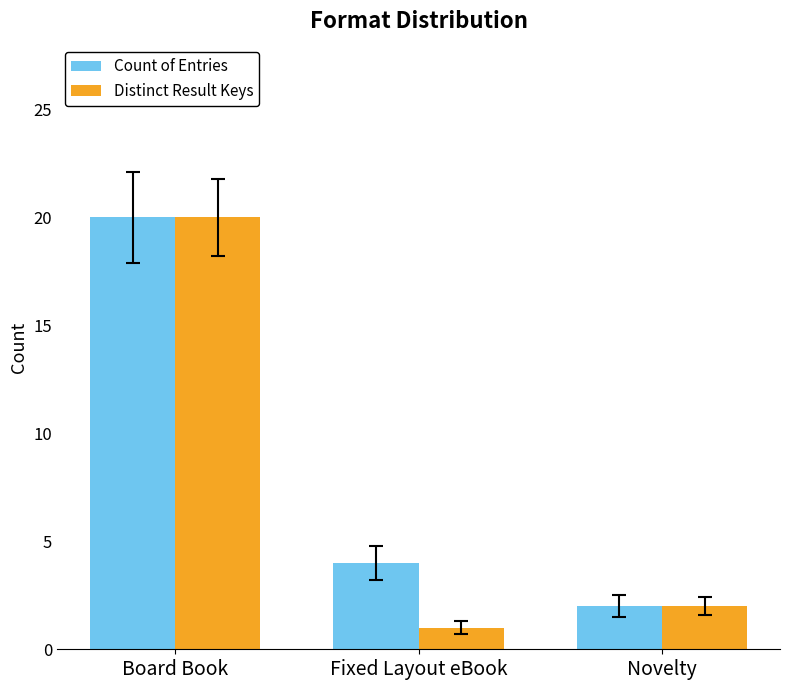

At how many categories does at least one series exceed 9?

1